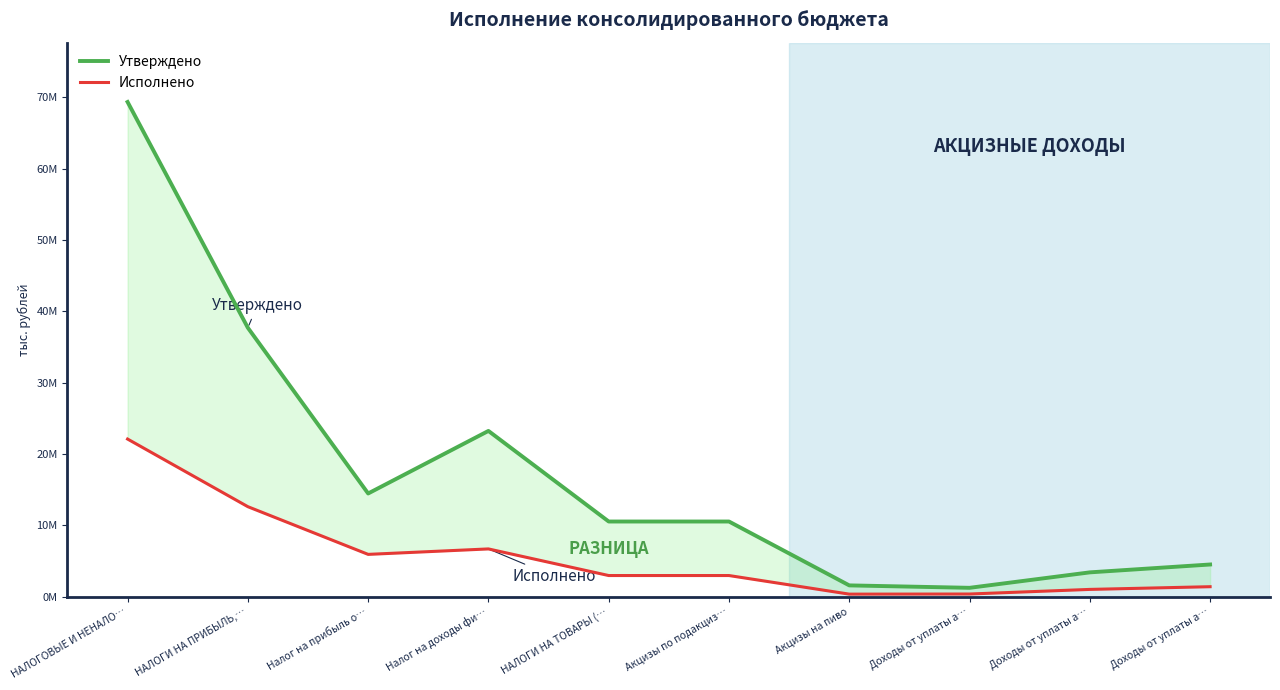

Does the chart display data point markers on the line(s)?

No